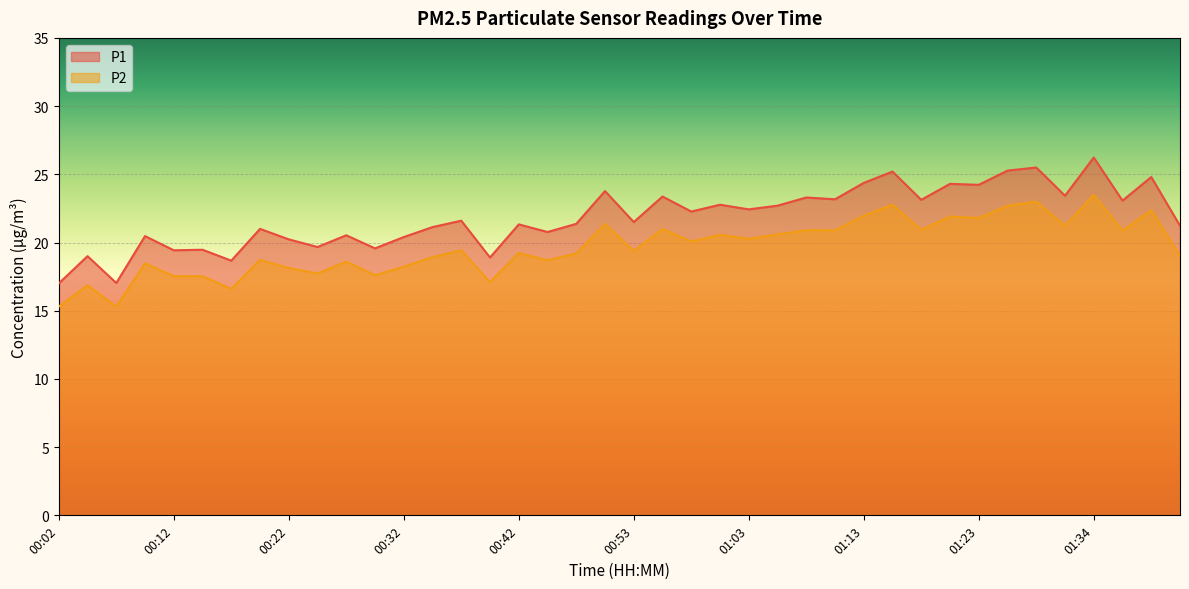

What is the difference between the maximum and second lowest values in the P2 series?

8.2